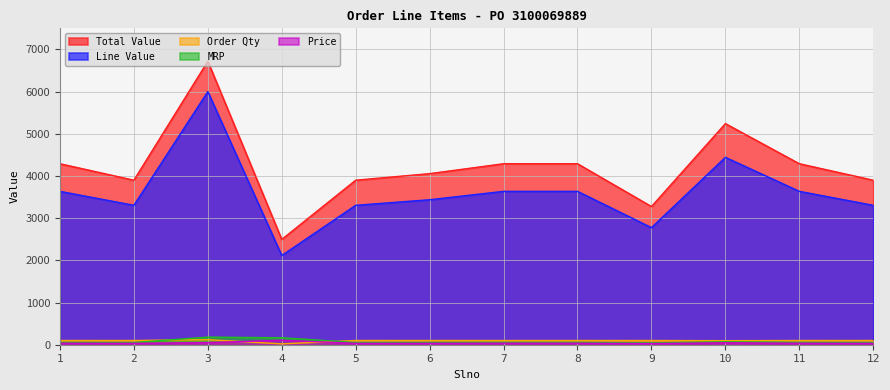

True or false: Price and Total Value intersect in this chart.

False